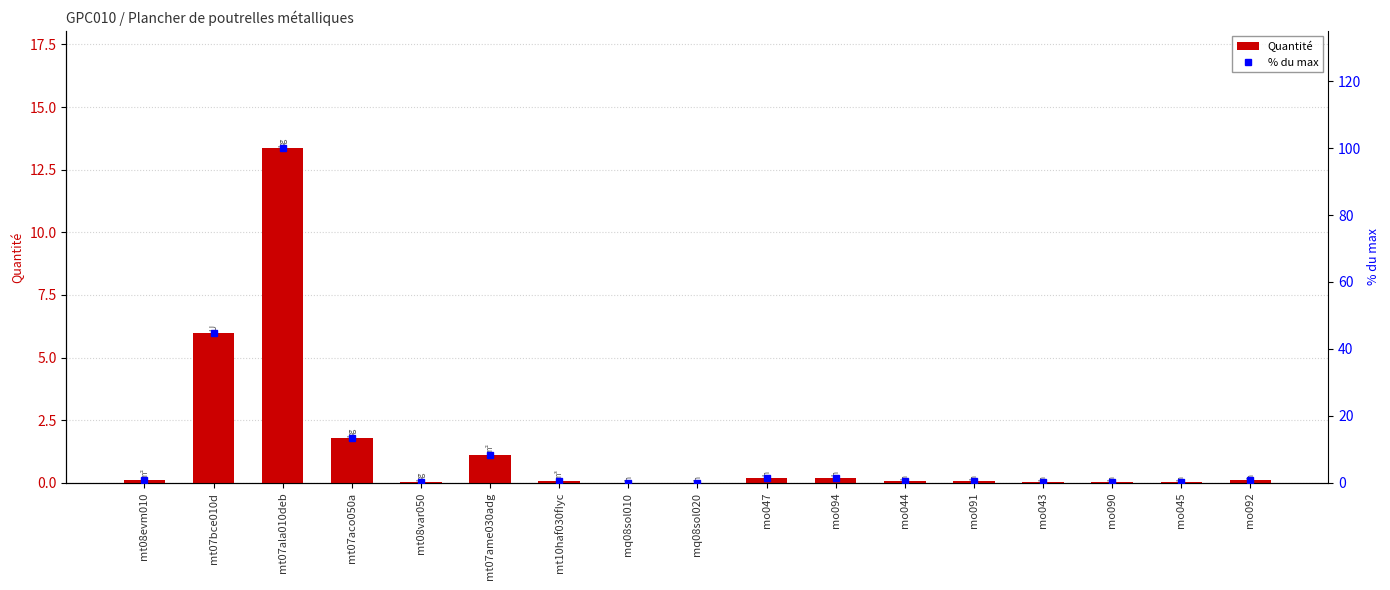

Reading left to right, list all the values displayed in this chart.

Quantité: 0.1	6.0	13.4	1.8	0.0	1.1	0.1	0.0	0.0	0.2	0.2	0.1	0.1	0.0	0.0	0.0	0.1
% du max: 0.7	44.9	100.0	13.5	0.1	8.2	0.6	0.1	0.1	1.6	1.6	0.4	0.4	0.3	0.3	0.2	0.7